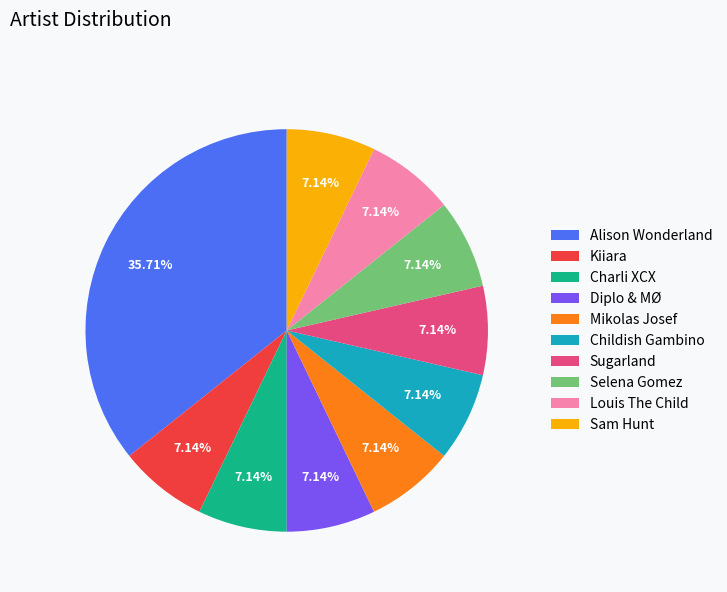

To the nearest percent, what is the combined percentage of Selena Gomez and Charli XCX?

14%